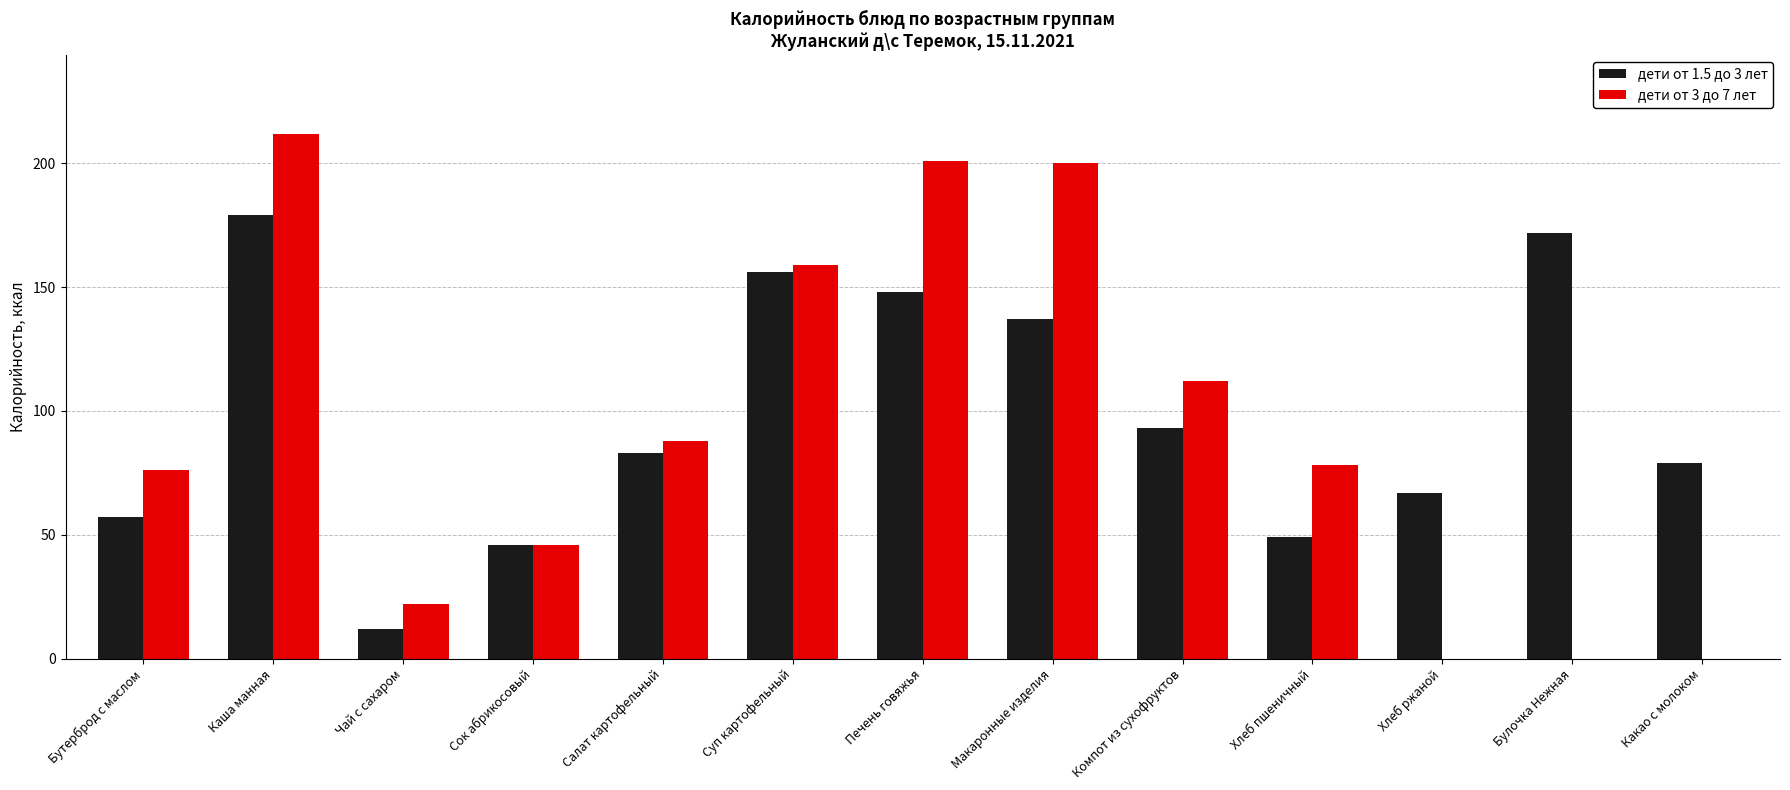

The дети от 1.5 до 3 лет series shows 34 at Компот из сухофруктов. True or false?

False